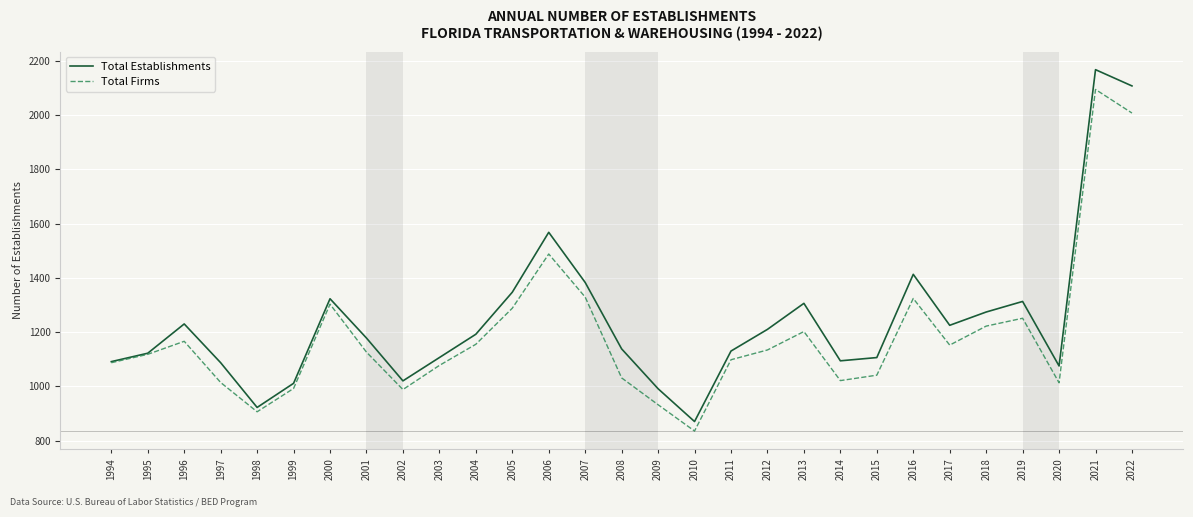

The value of Total Establishments at 2005 is 1347. True or false?

True